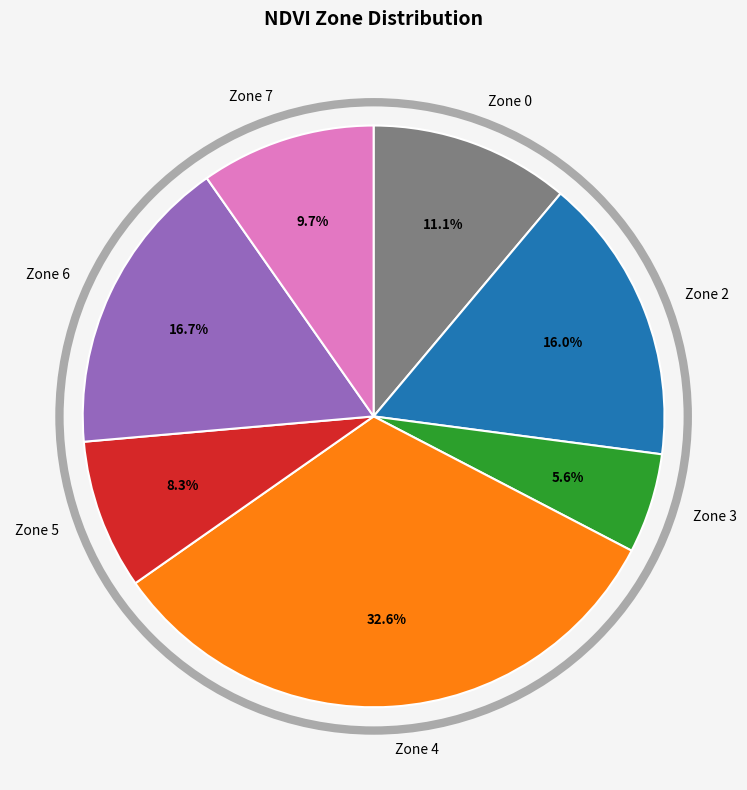

How many slices are in this pie chart?

7